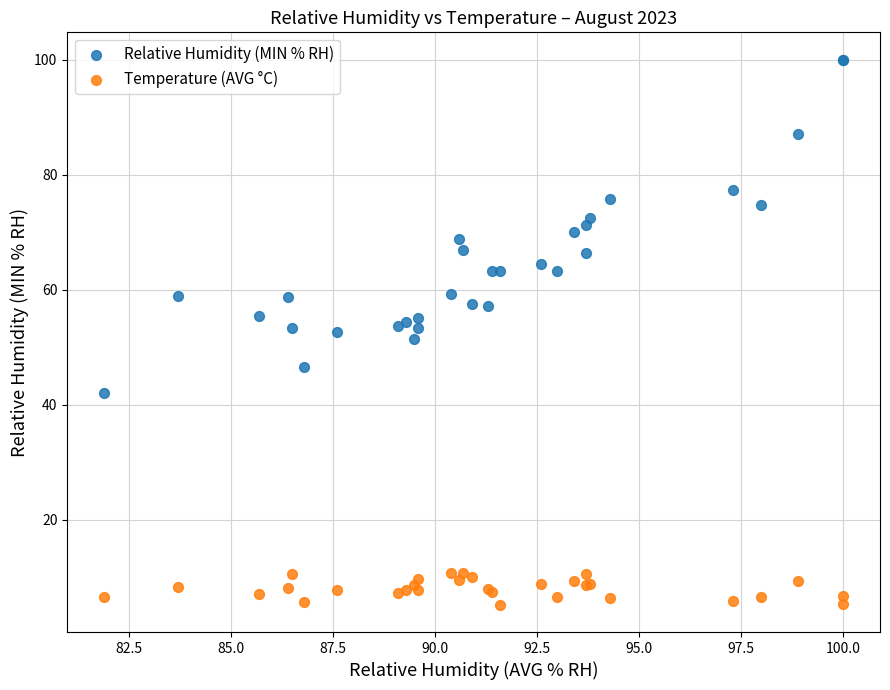

Which series contains the highest Y value?

Relative Humidity (MIN % RH)